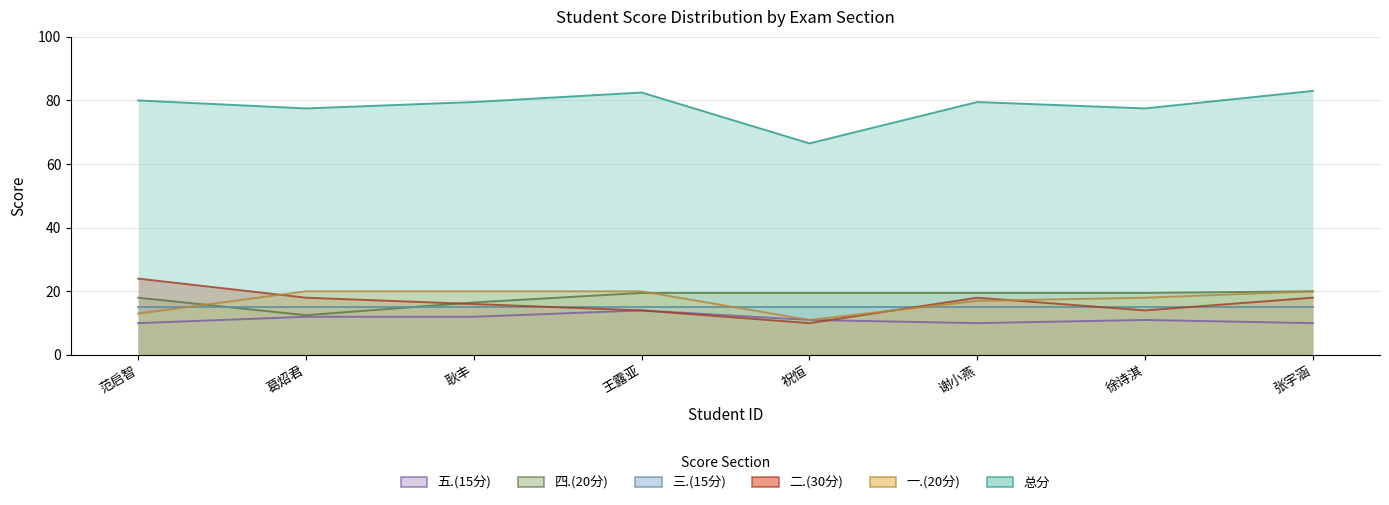

Between 王露亚 and 张宇涵, which series saw the biggest shift?

二.(30分)